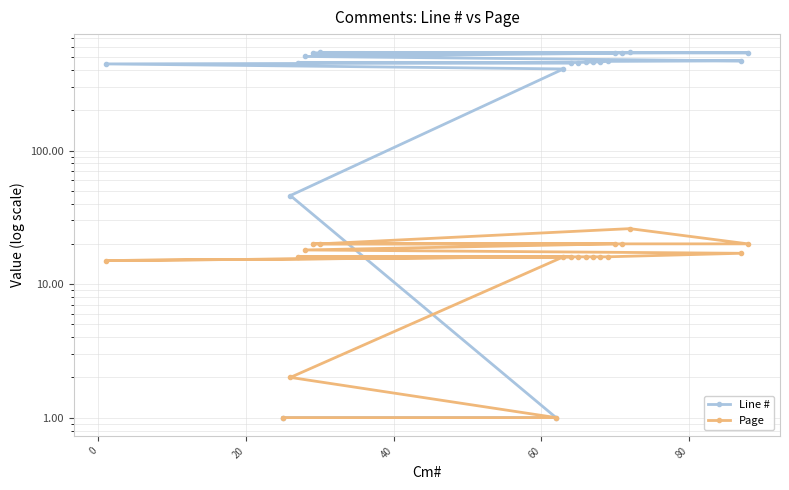

What is the lowest value of the Line # series?

1